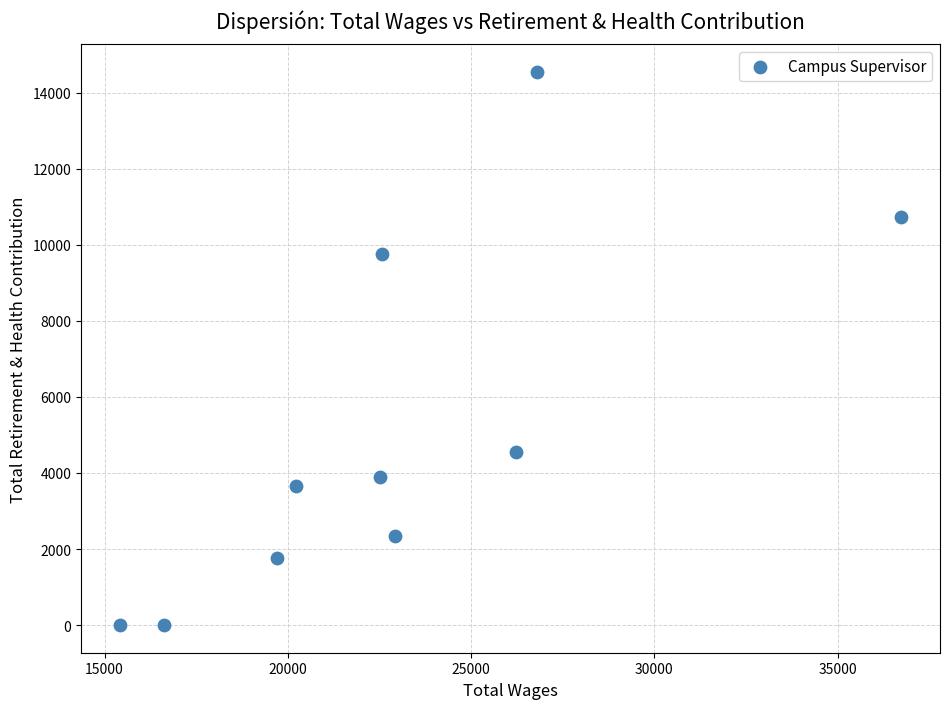

What Y value in the scatter plot is closest to 7271?

9748